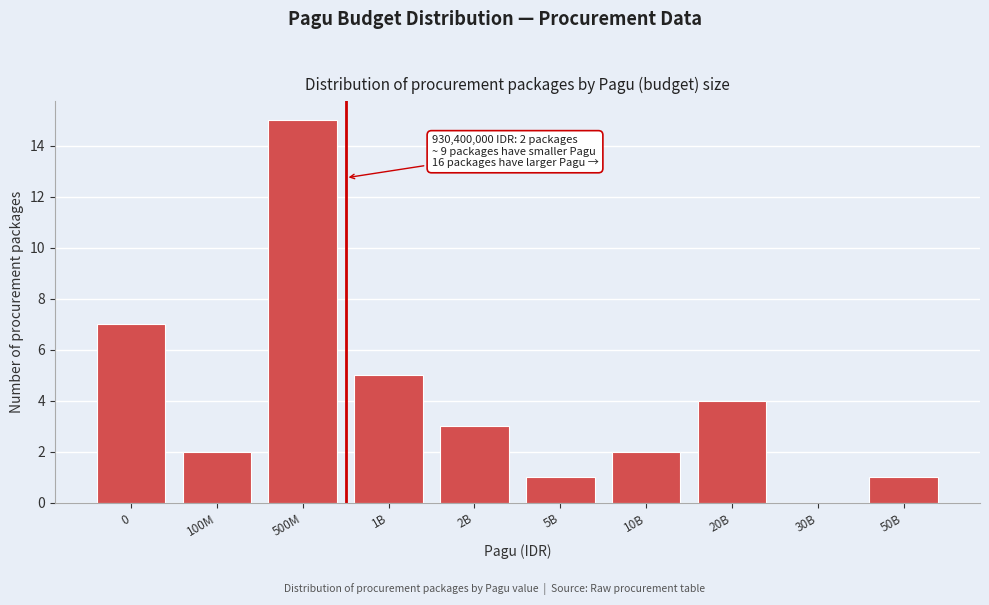

Reading right to left, what are all the values shown in this chart?

50B=1	30B=0	20B=4	10B=2	5B=1	2B=3	1B=5	500M=15	100M=2	0=7